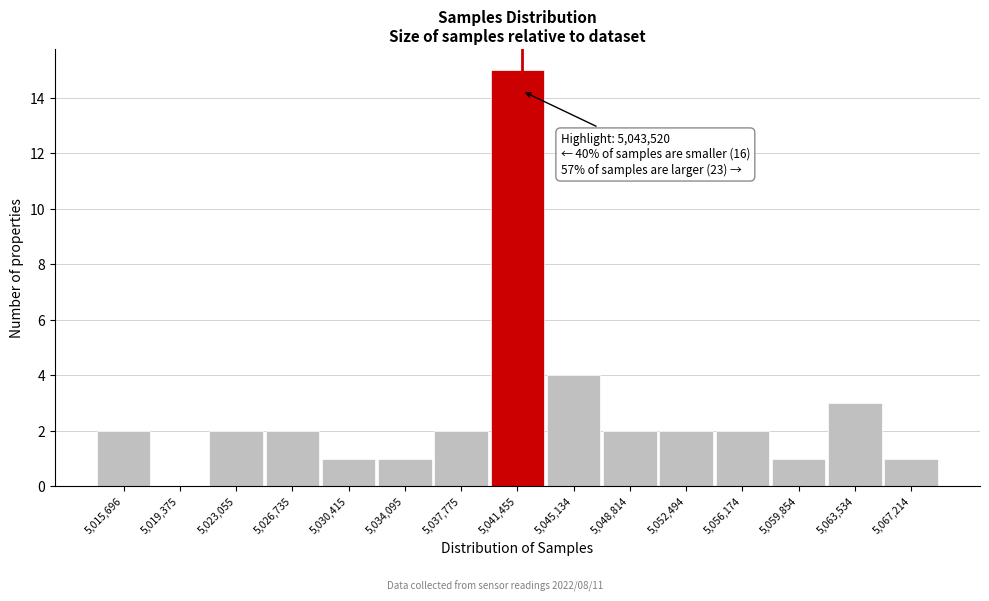

Reading left to right, list all the values displayed in this chart.

5,015,696=2	5,019,375=0	5,023,055=2	5,026,735=2	5,030,415=1	5,034,095=1	5,037,775=2	5,041,455=15	5,045,134=4	5,048,814=2	5,052,494=2	5,056,174=2	5,059,854=1	5,063,534=3	5,067,214=1